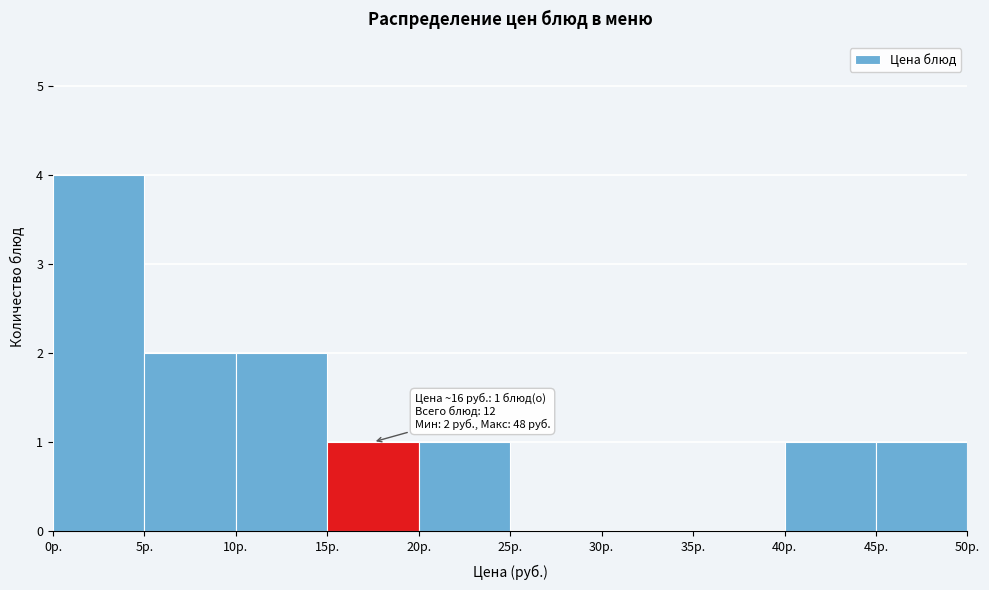

Over which range of the x-axis is the bar tallest?

0 to 5